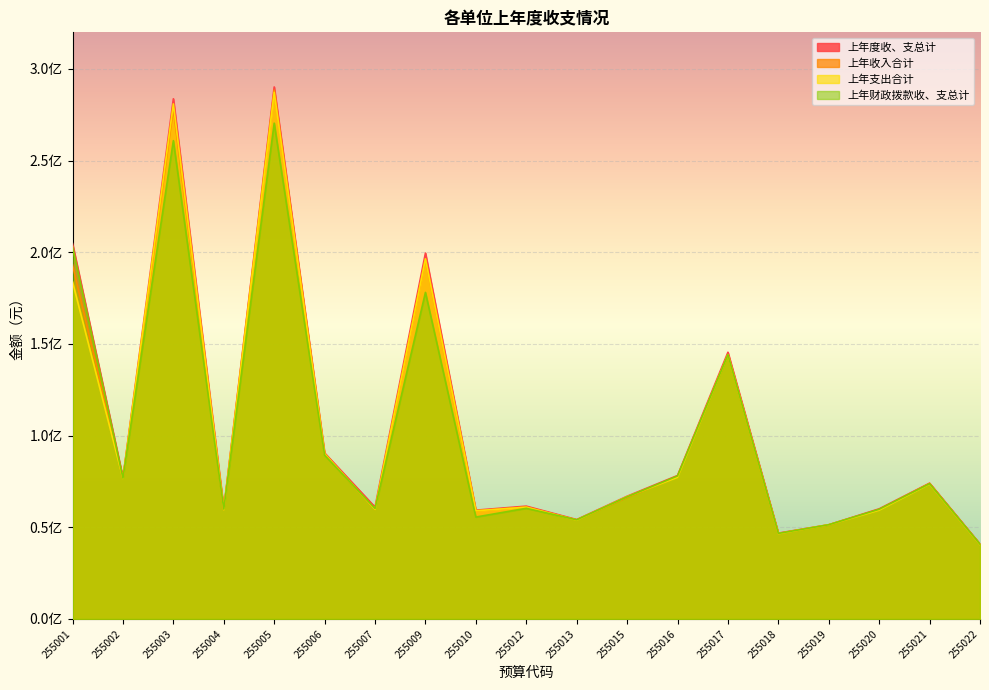

At how many categories does at least one series exceed 195708095?

4